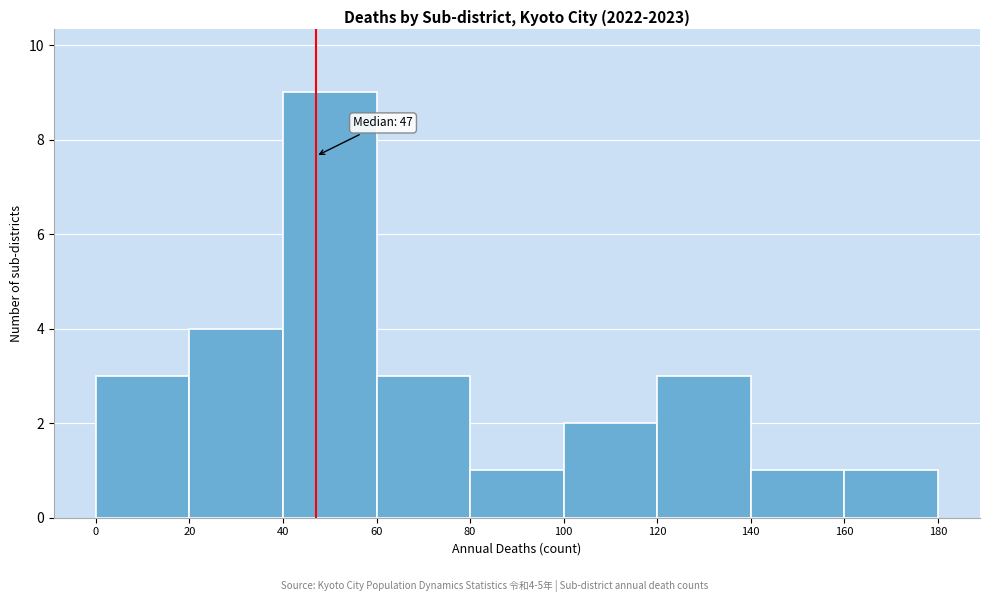

Which range on the x-axis has the tallest bar?

40 to 60